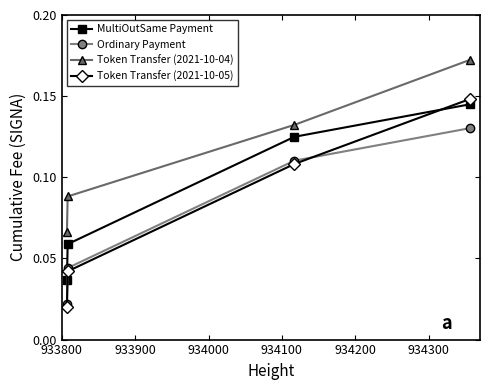

Count the Token Transfer (2021-10-05) values in the range 0 to 1.

4